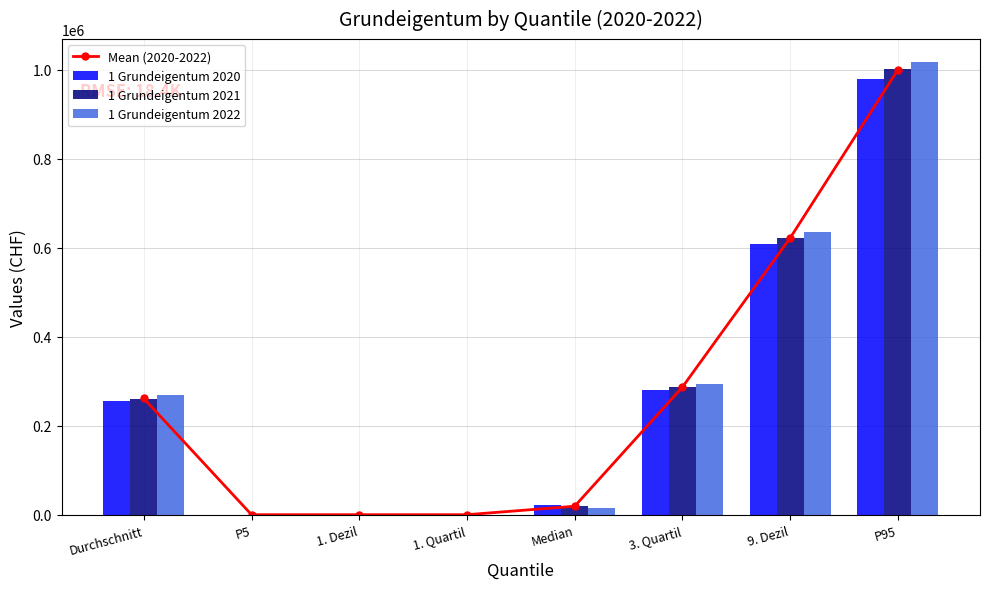

How many data points does each series have?

8